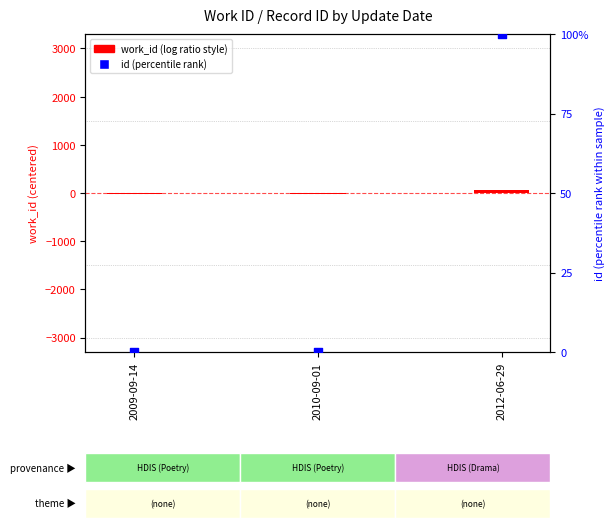

At how many categories does at least one series exceed 58?

1